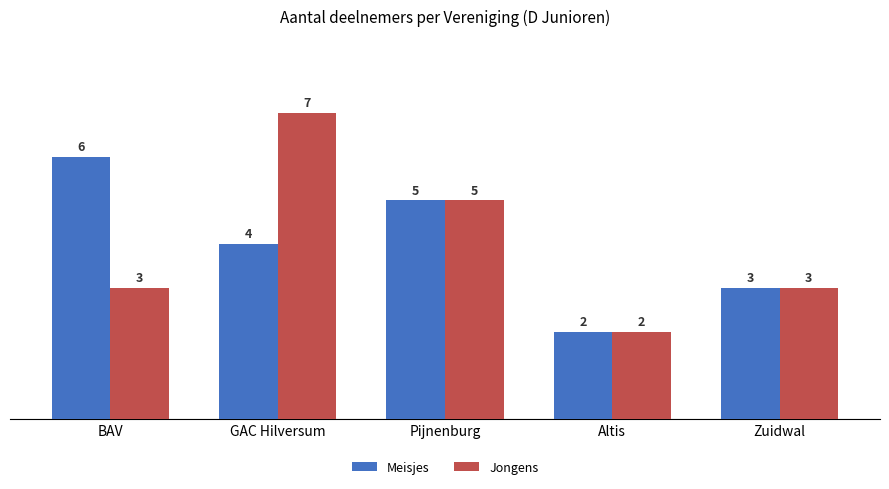

Reading left to right, what are all the values shown in this chart?

Meisjes: 6	4	5	2	3
Jongens: 3	7	5	2	3